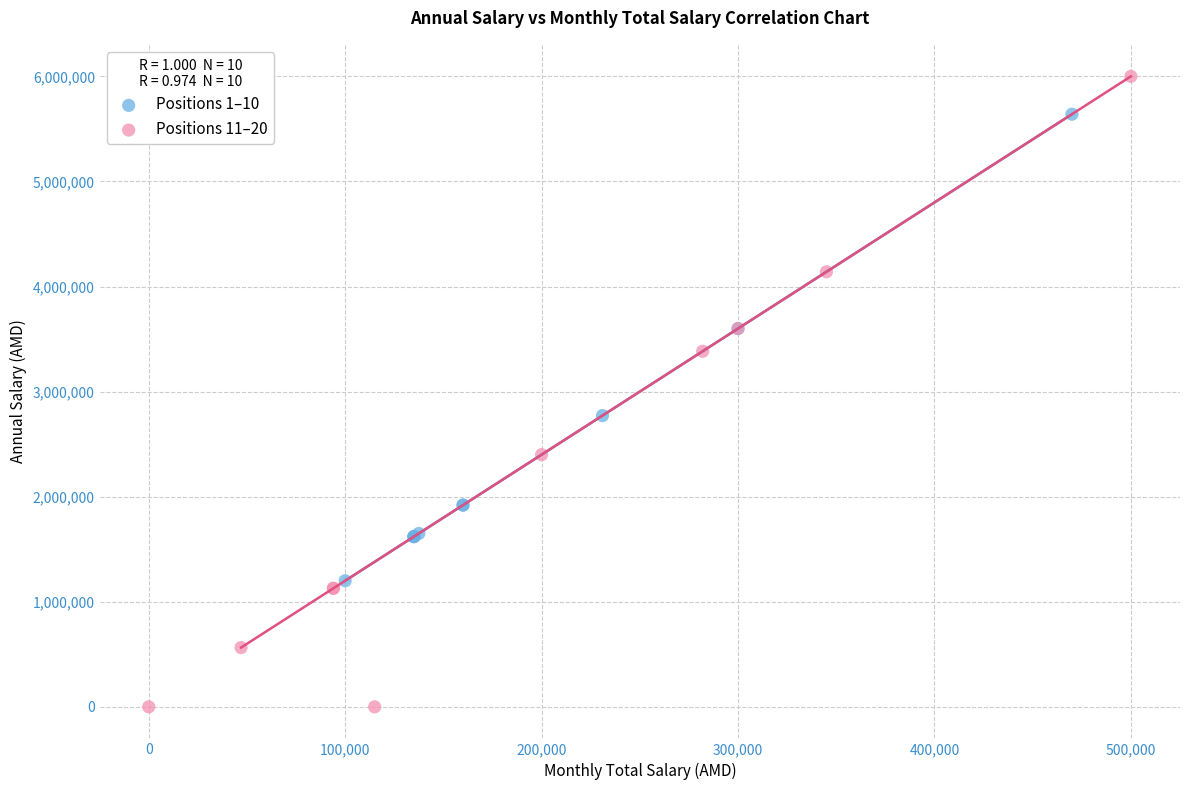

Which series has the largest Y range (max minus min)?

Positions 11–20